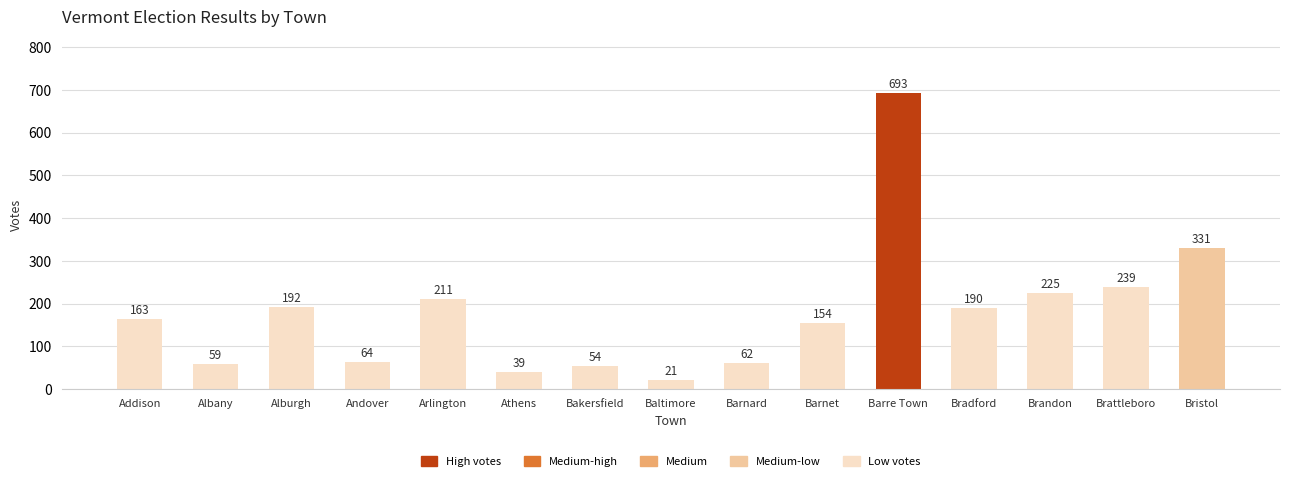

What is the difference between the maximum and second lowest values?

654